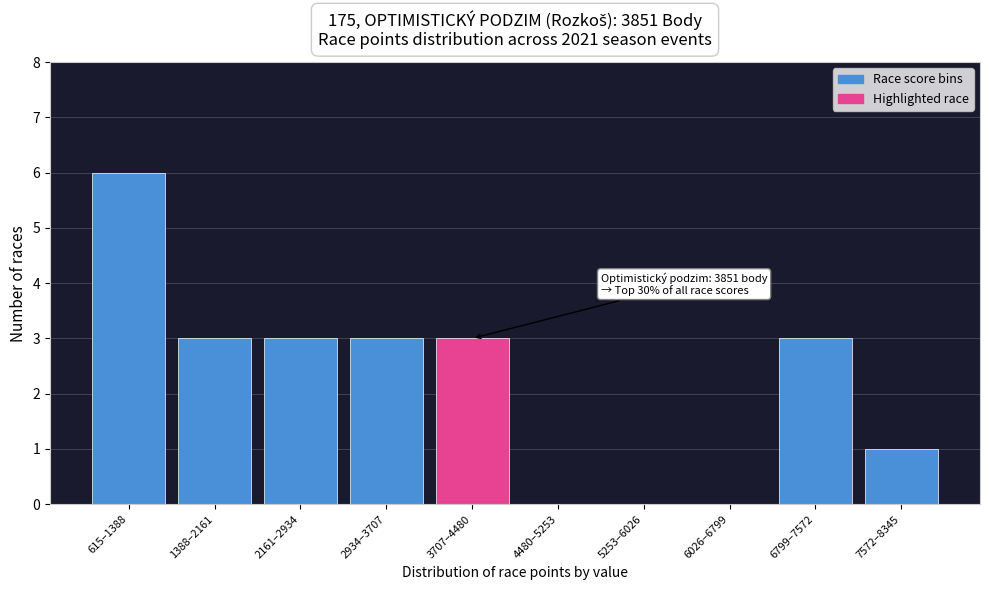

Reading right to left, what are all the values shown in this chart?

7572–8345=1	6799–7572=3	6026–6799=0	5253–6026=0	4480–5253=0	3707–4480=3	2934–3707=3	2161–2934=3	1388–2161=3	615–1388=6